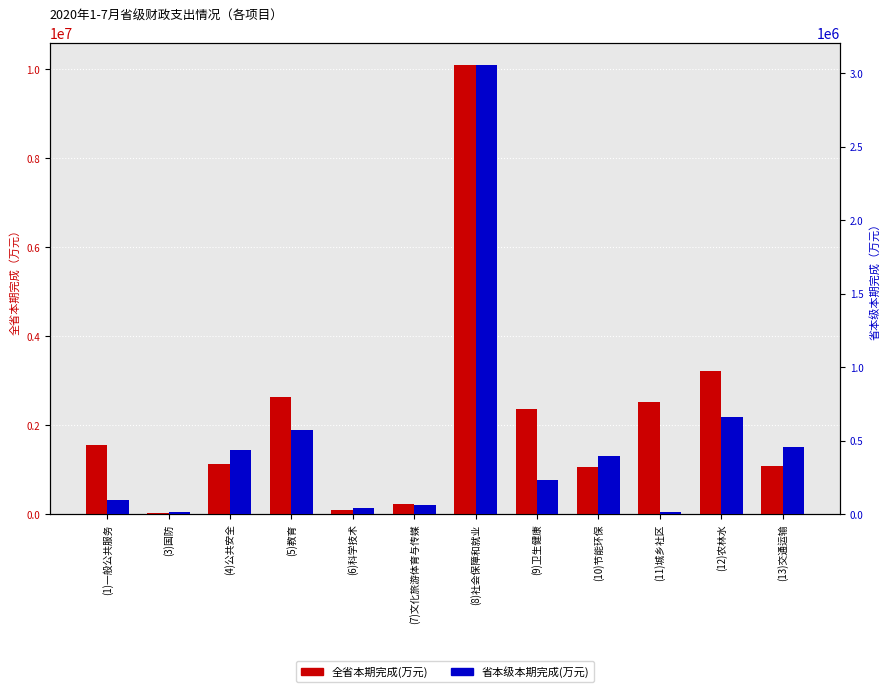

Reading left to right, what are all the values shown in this chart?

全省本期完成(万元): 1559791	20517	1129880	2636615	100138	238523	10081023	2360419	1054829	2513005	3212003	1093047
省本级本期完成(万元): 97643	12634	439359	573408	44446	60510	3051817	235901	397439	12207	658975	458095